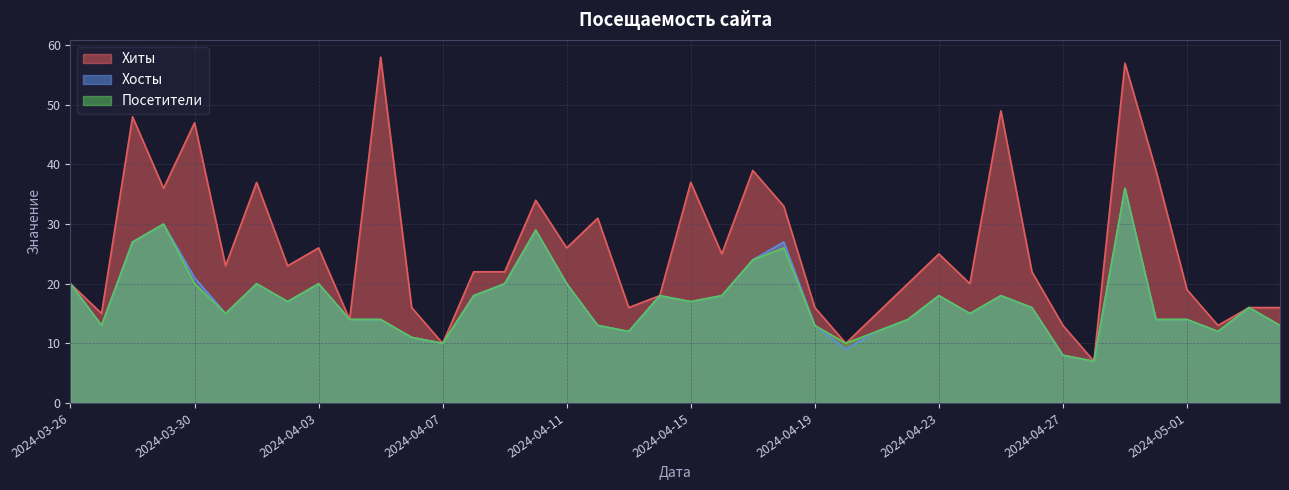

Is the value of Хосты at 2024-04-11 greater than the value of Посетители at 2024-04-11?

No